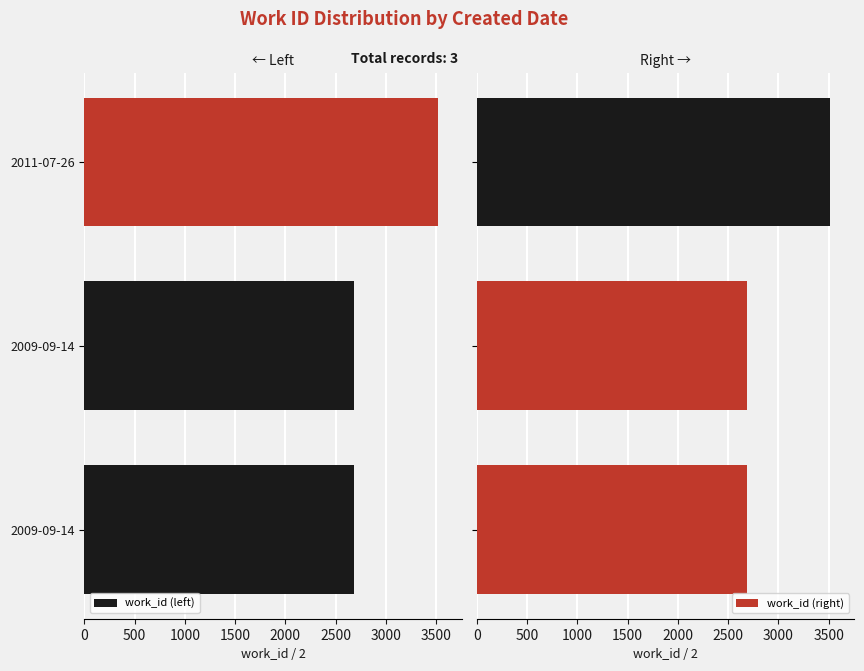

Rank the series by their maximum value, from lowest to highest.

work_id (left), work_id (right)